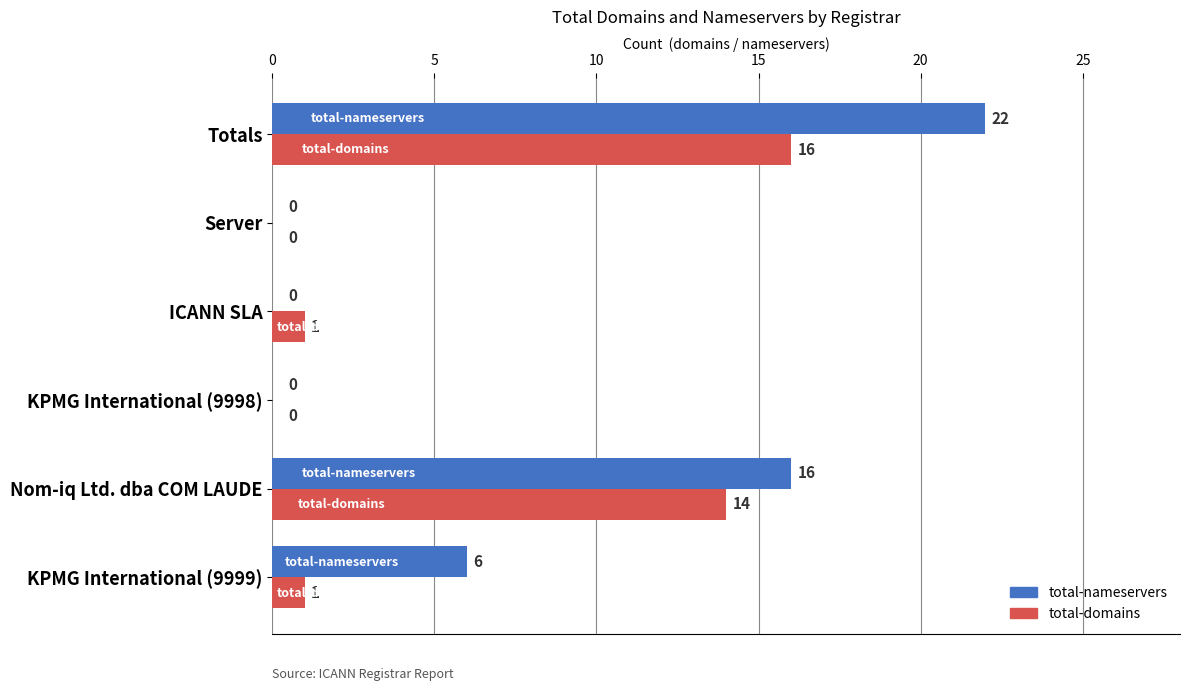

Is it true that total-domains equals 14 at Nom-iq Ltd. dba COM LAUDE?

True